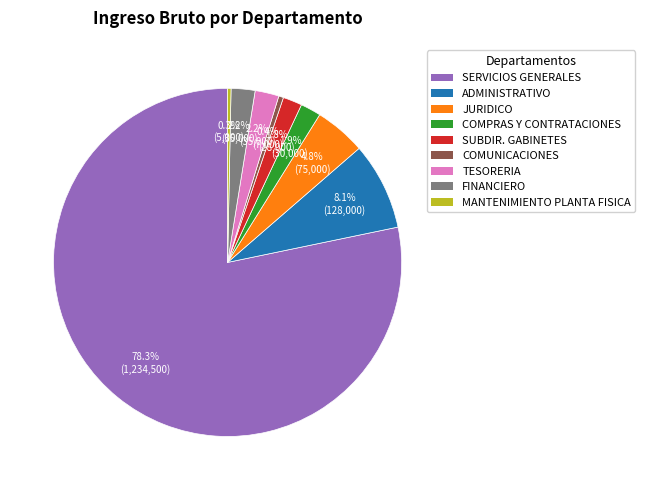

Which category accounts for the majority?

SERVICIOS GENERALES